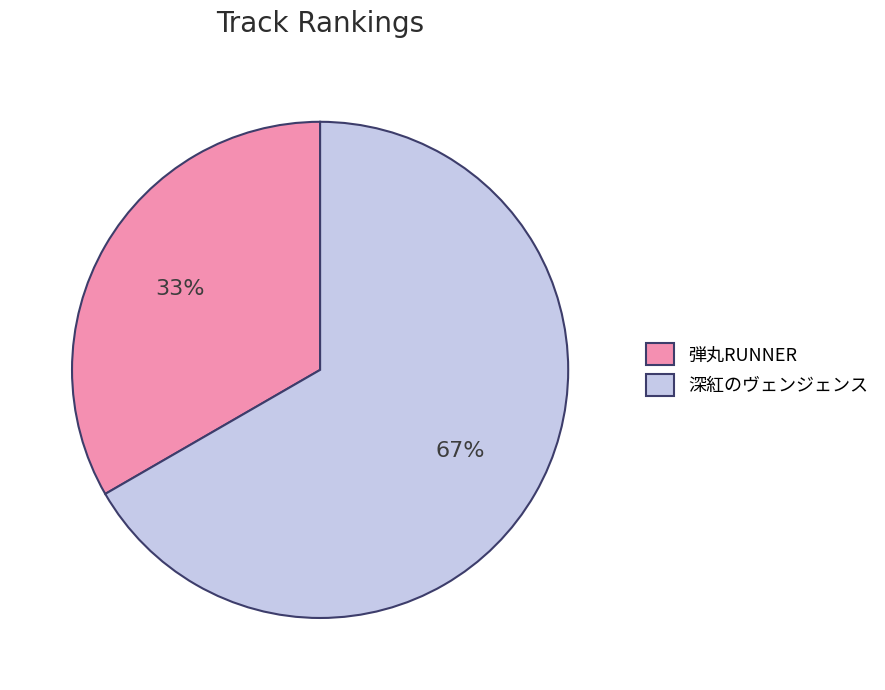

How many segments does this pie chart have?

2